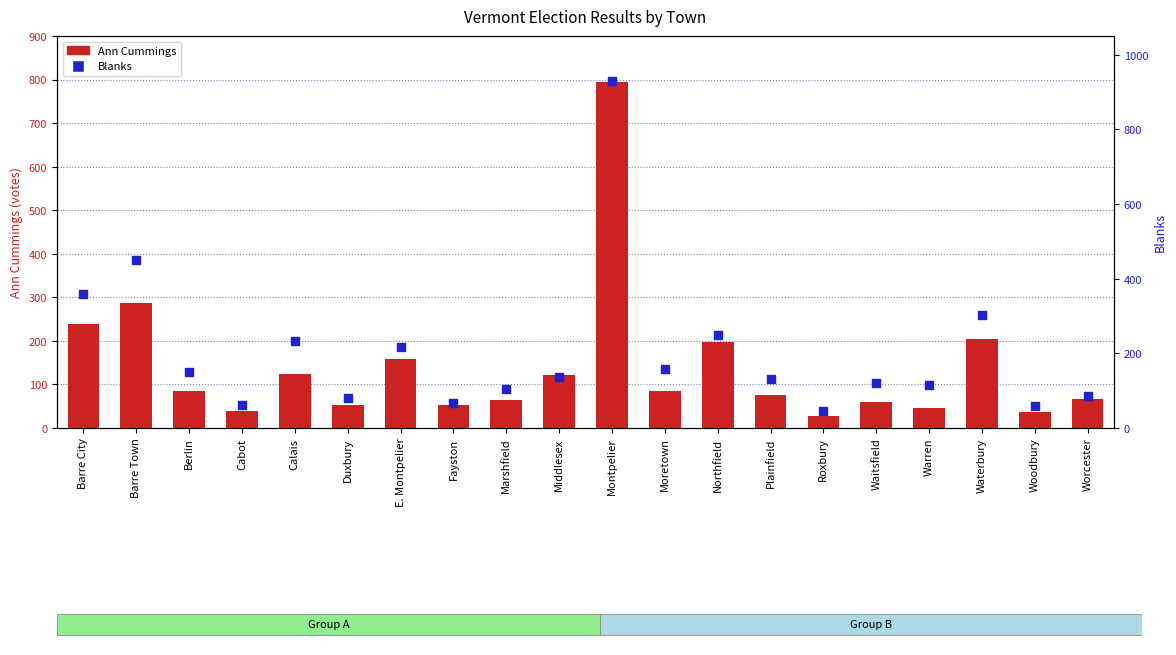

Which series has the largest Y range (max minus min)?

Blanks